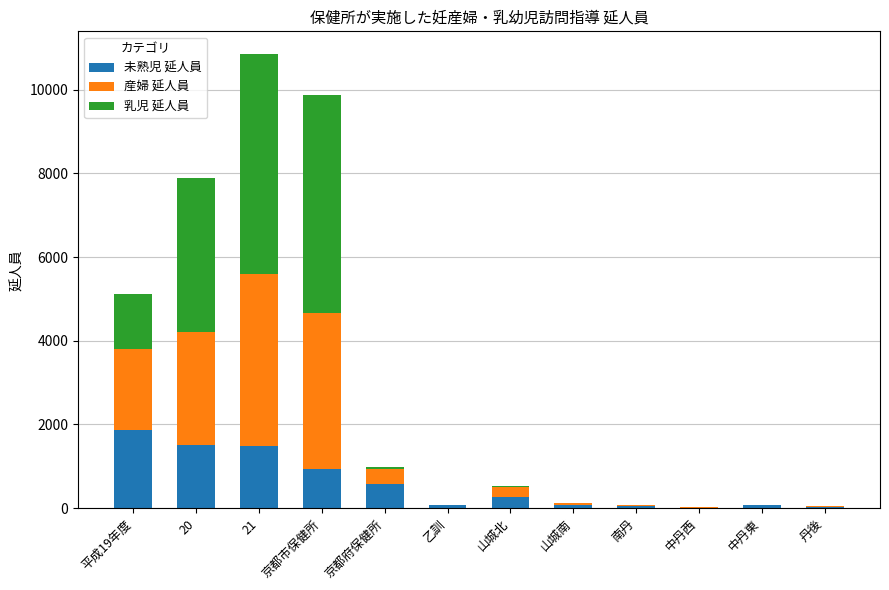

The value of 未熟児 延人員 at 京都市保健所 is 925. True or false?

True